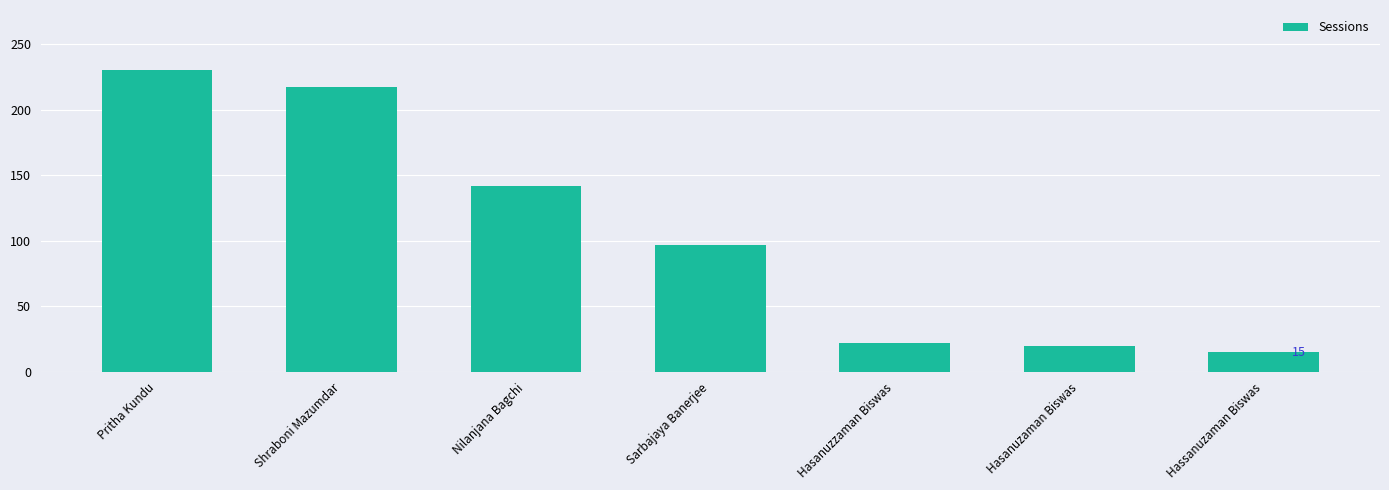

How many categories are shown in the chart?

7